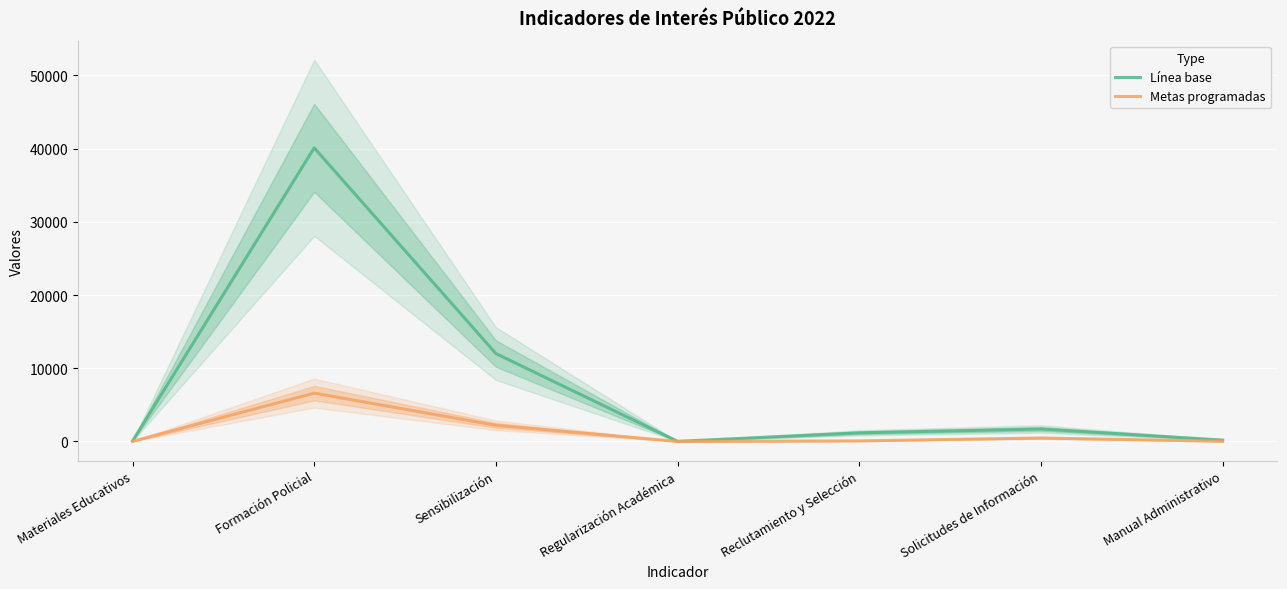

Rank the series by their average value, from highest to lowest.

Línea base, Metas programadas